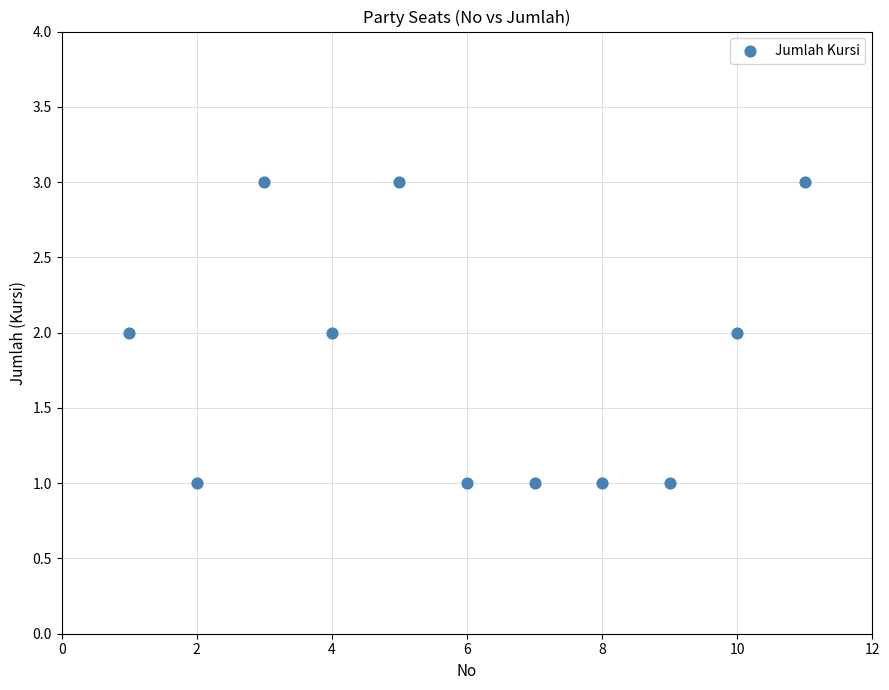

What is the range of X values (max minus min)?

10